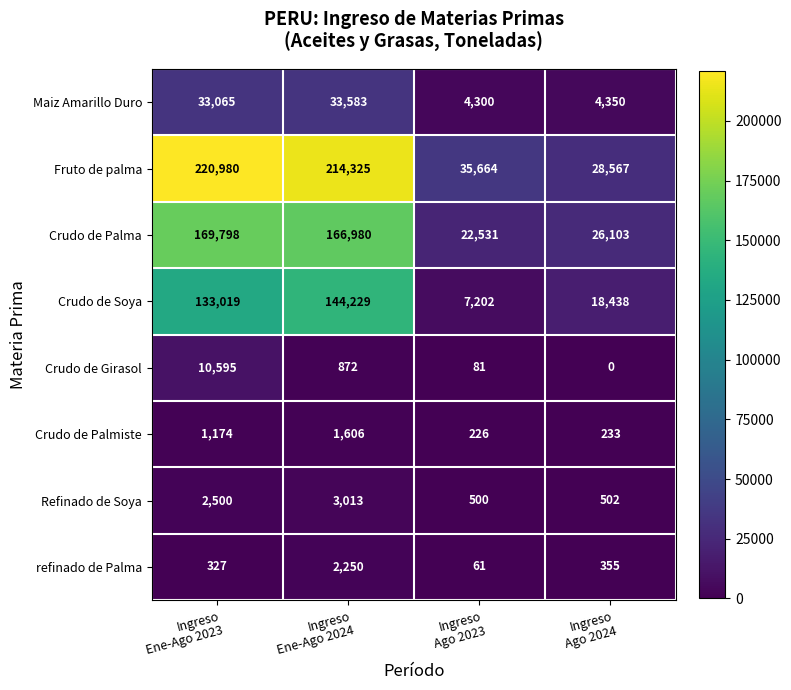

What is the difference between the maximum and minimum values in the Crudo de Girasol series?

10595